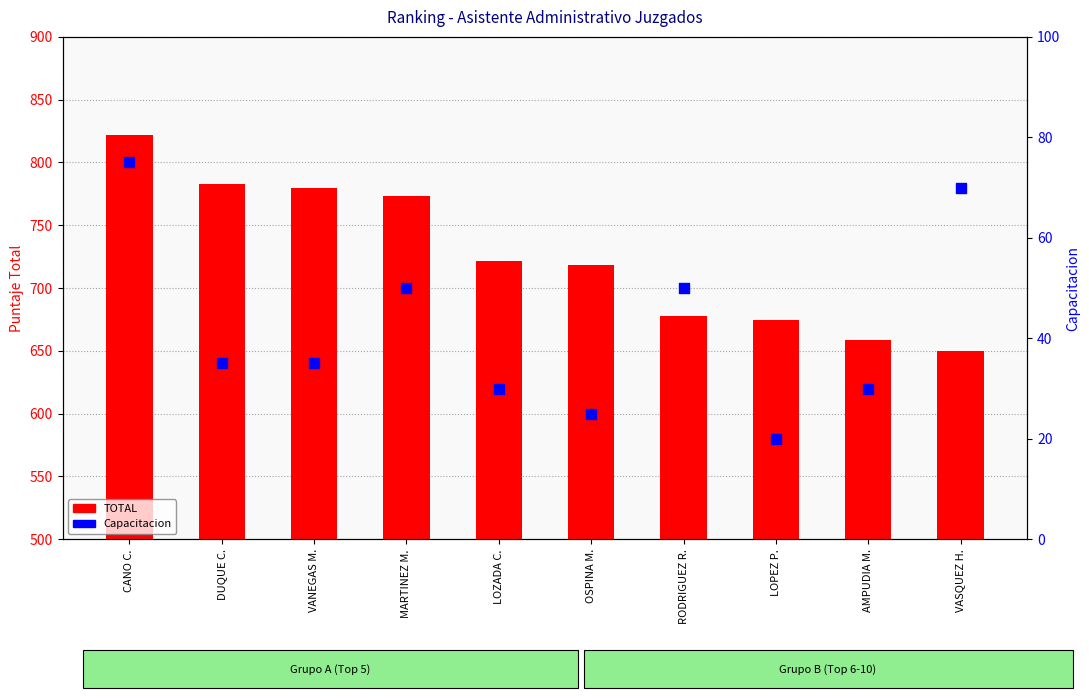

At how many categories does at least one series exceed 618?

10